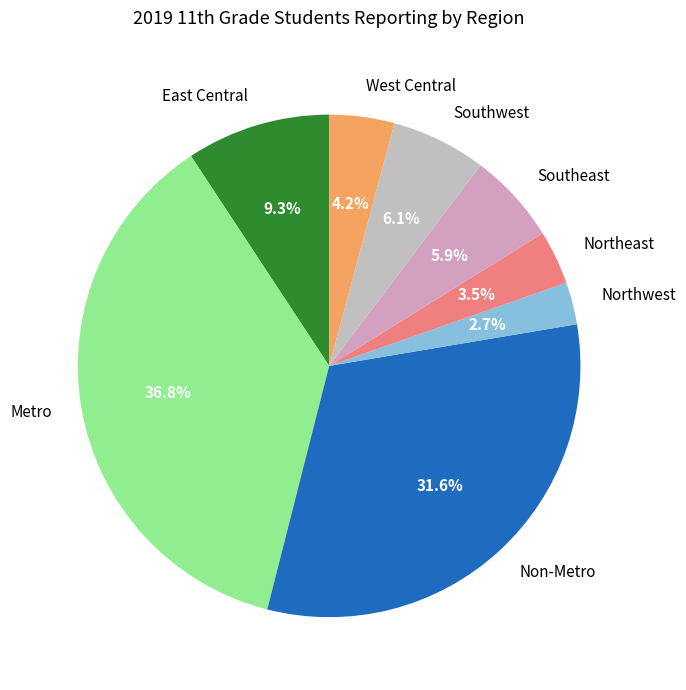

Which category has the smallest portion of the pie?

Northwest